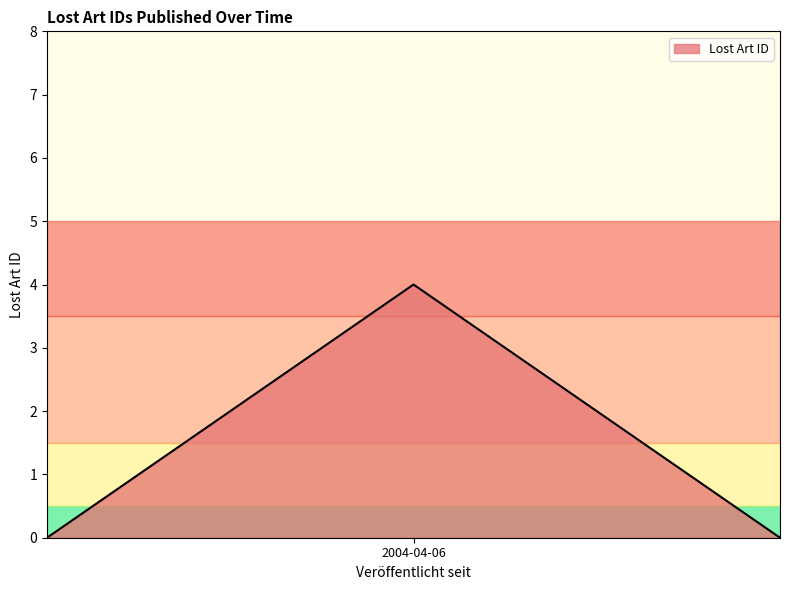

What is the difference between the maximum and minimum values?

4